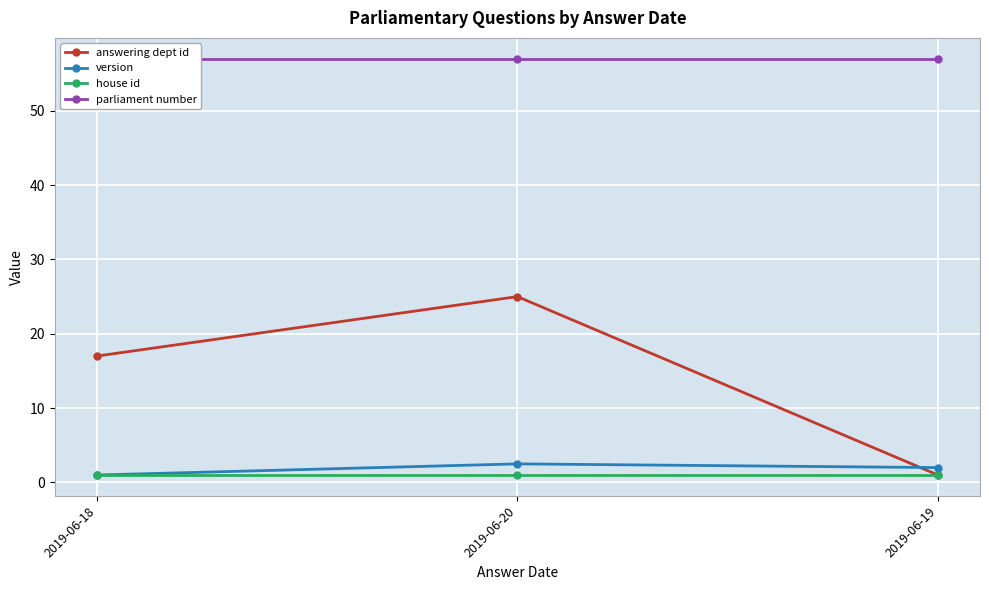

Is it true that house id equals 1.4 at 2019-06-18?

False